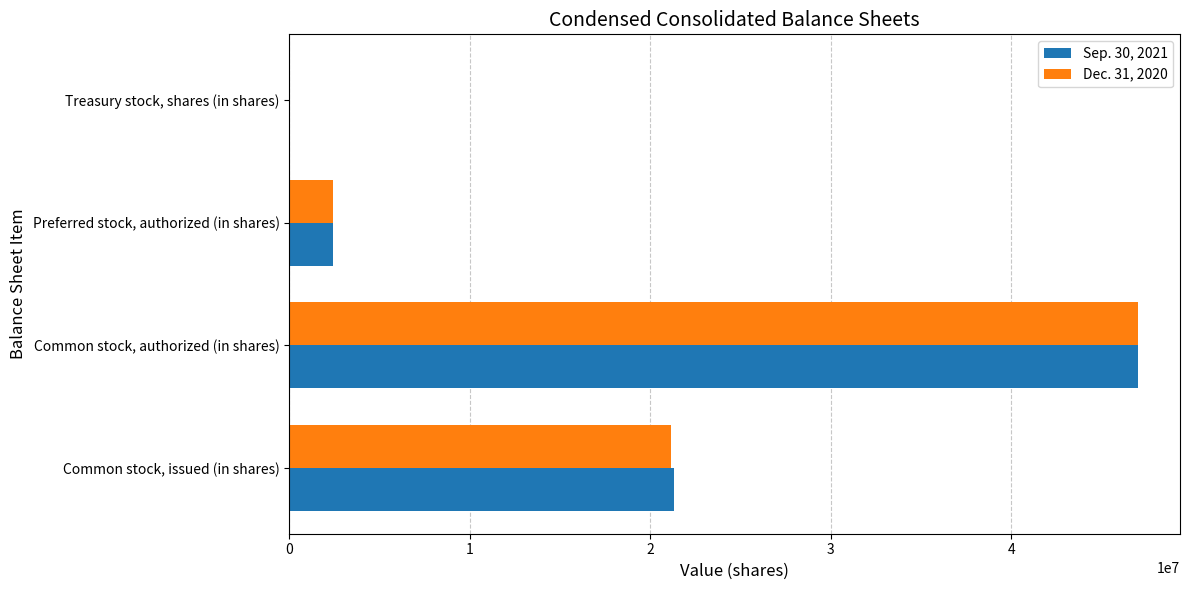

The Sep. 30, 2021 series shows 21320414 at Common stock, issued (in shares). True or false?

True